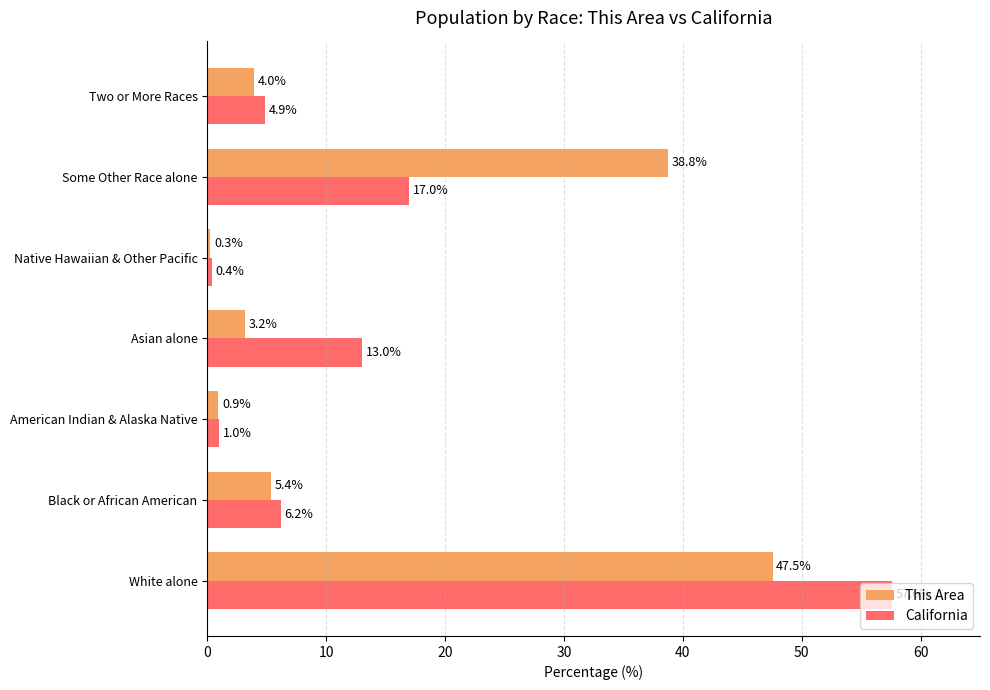

Which series has the largest range (max minus min)?

California